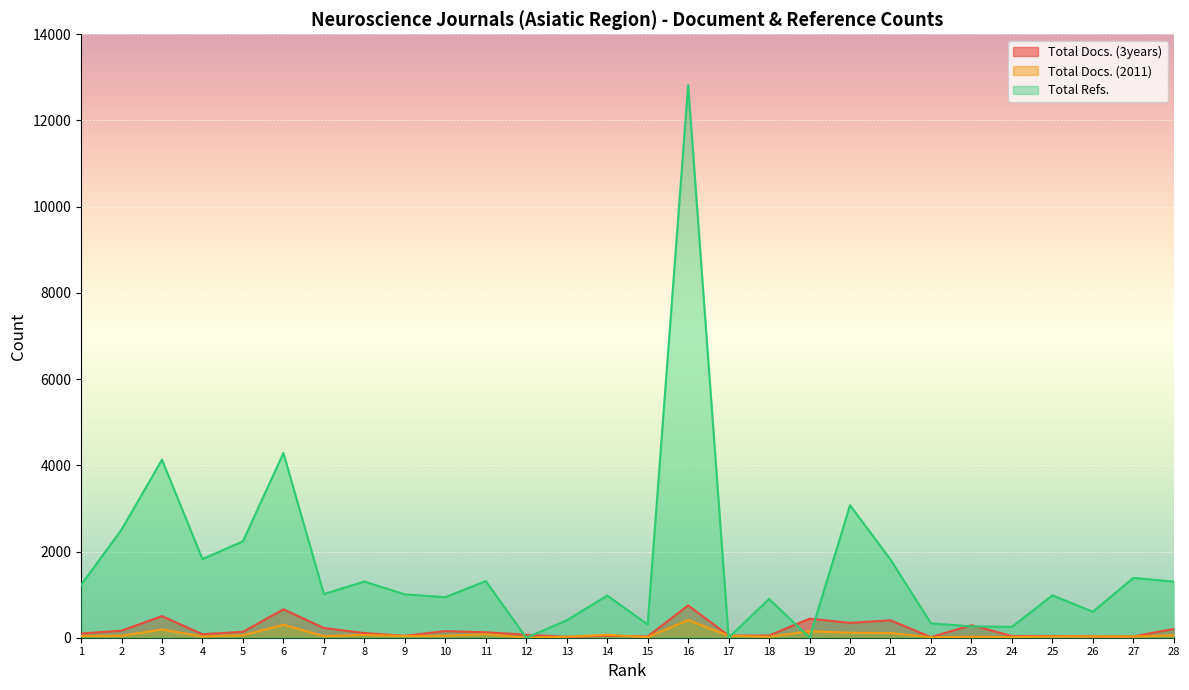

At which category is the sum across all series the highest?

16